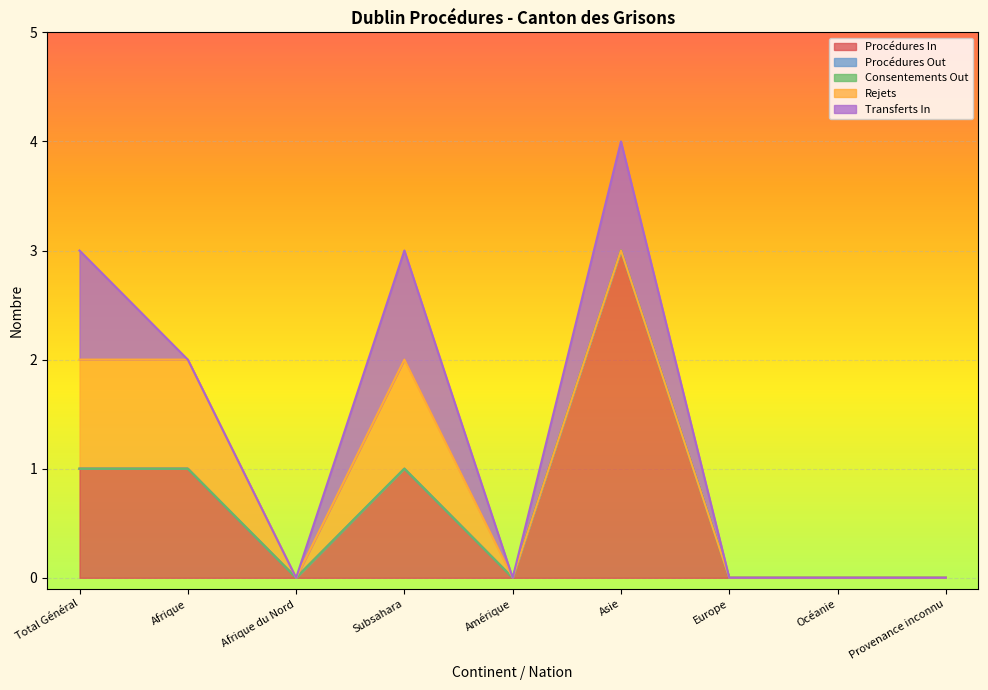

How many Rejets values are between 0 and 1?

9